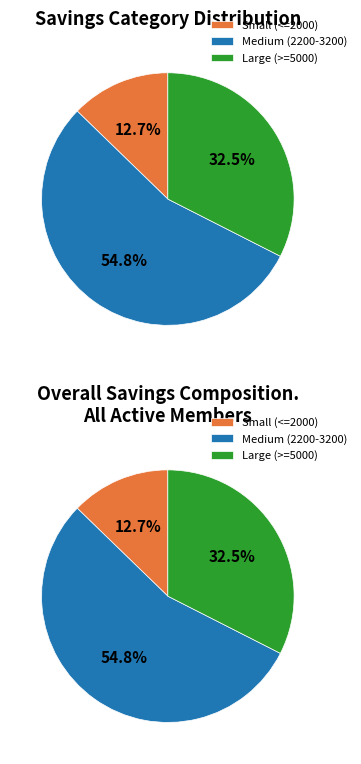

The NABAFU ROSE slice represents 3% of the pie. True or false?

False